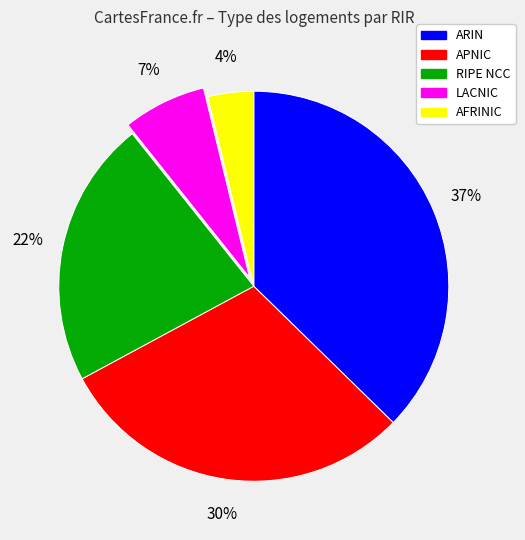

Which slice is the largest?

ARIN